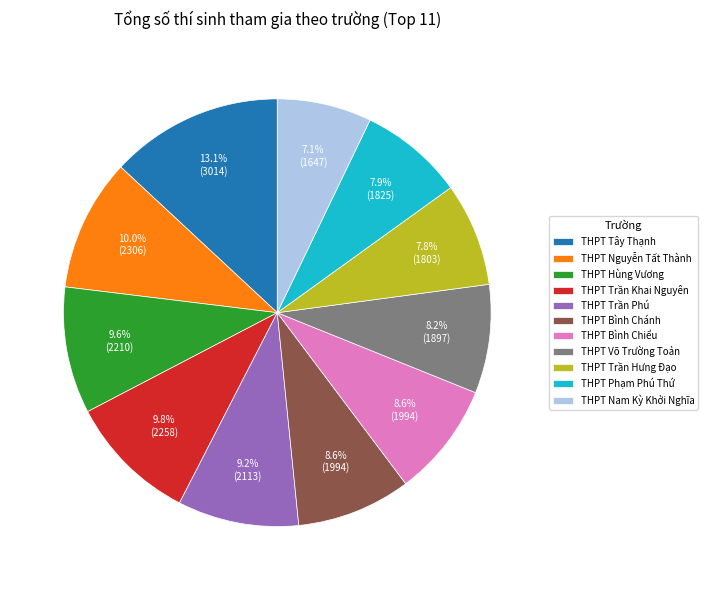

What percentage is the THPT Võ Trường Toản slice, to the nearest percent?

8%